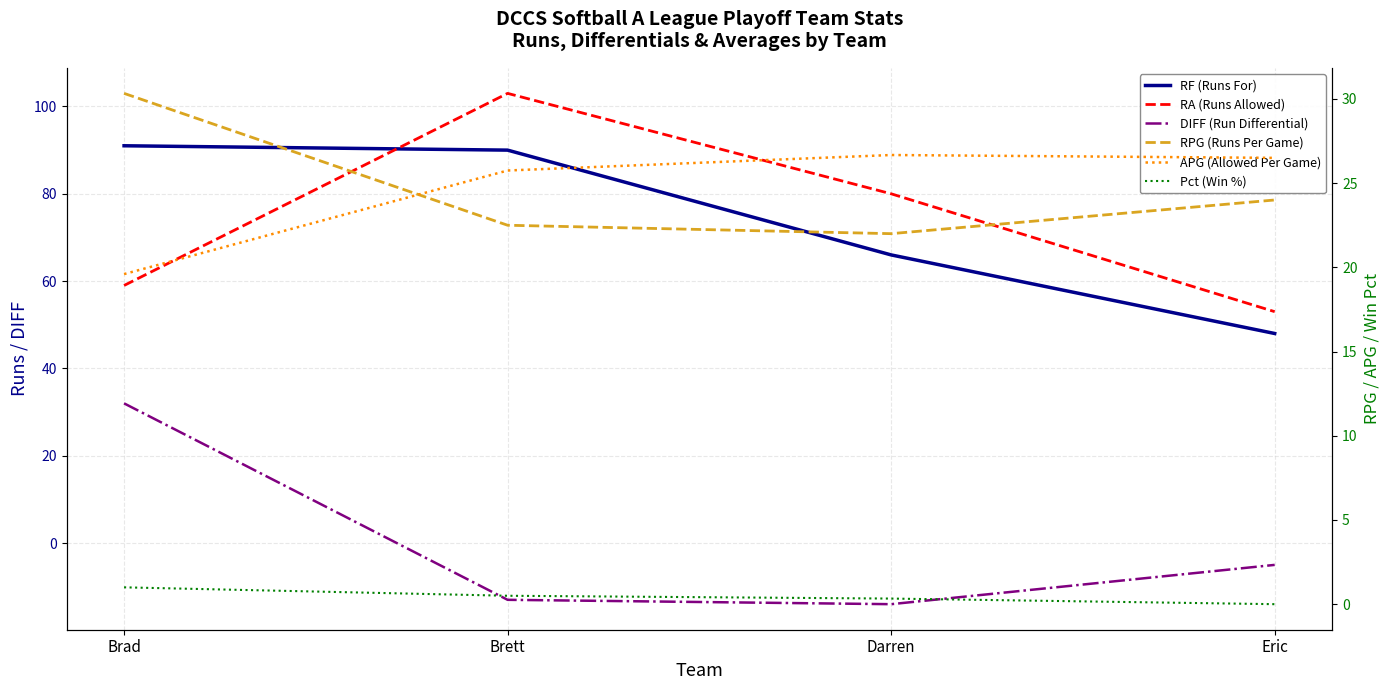

Read the RA (Runs Allowed) value at Eric.

53.0